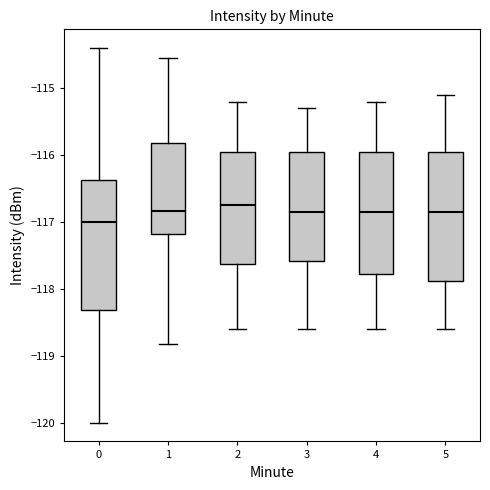

Reading left to right, transcribe this box plot: for each box, give where its median line is, the range the box spans, and where its two whiskers end, as read against the y-axis. The values are not printed on the chart, so give them approximately, as read against the axis.

0: median -117.0, box -118.3 to -116.4, whiskers -120.0 to -114.4
1: median -116.8, box -117.2 to -115.8, whiskers -118.8 to -114.6
2: median -116.7, box -117.6 to -115.9, whiskers -118.6 to -115.2
3: median -116.8, box -117.6 to -115.9, whiskers -118.6 to -115.3
4: median -116.8, box -117.8 to -115.9, whiskers -118.6 to -115.2
5: median -116.8, box -117.9 to -115.9, whiskers -118.6 to -115.1